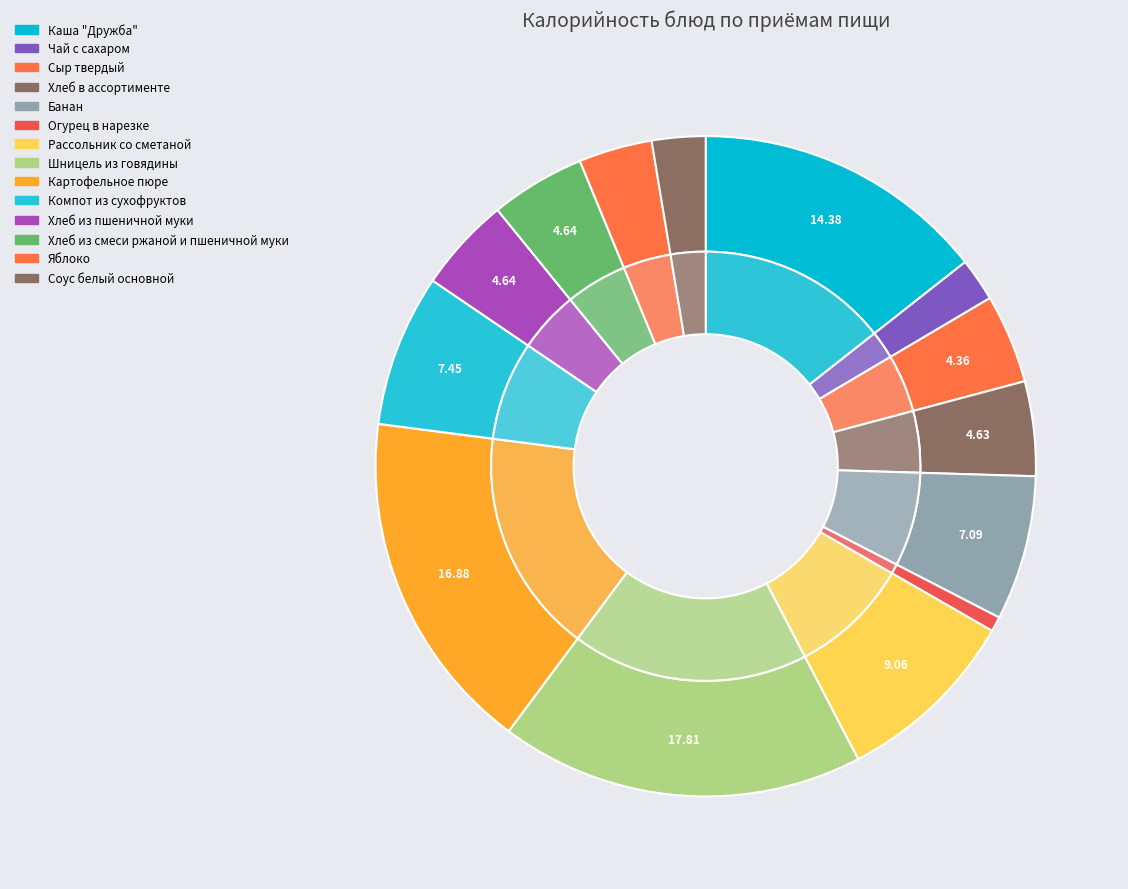

Between Компот из сухофруктов and Яблоко, which is larger?

Компот из сухофруктов